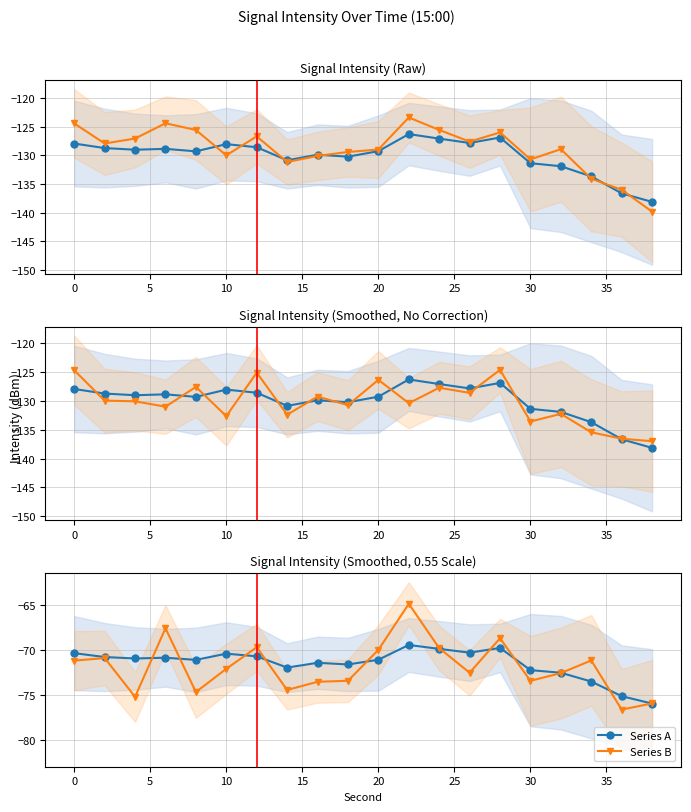

Between 16 and 5, which is larger?

5